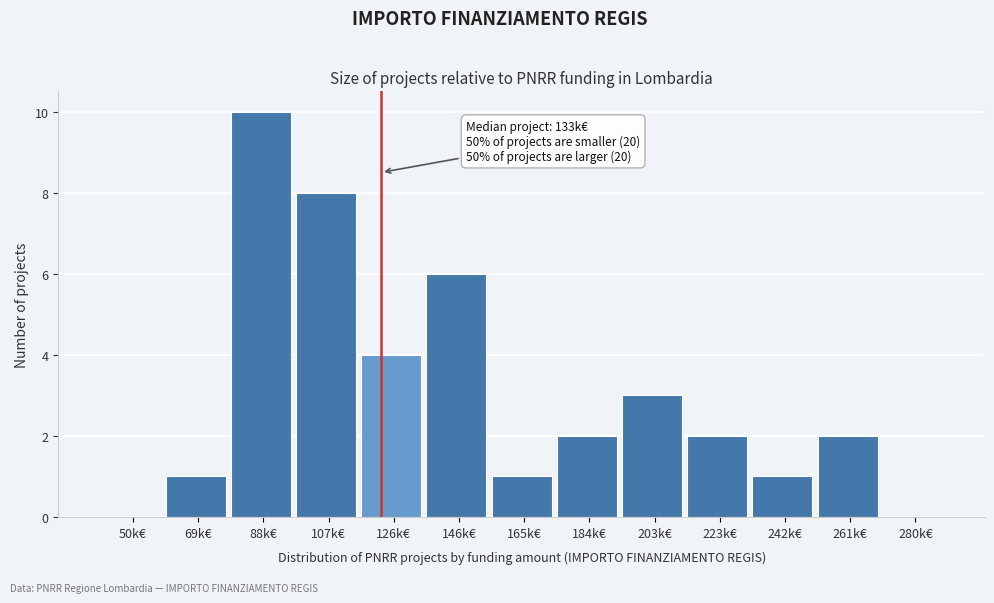

Reading left to right, list all the values displayed in this chart.

50k€=0	69k€=1	88k€=10	107k€=8	126k€=4	146k€=6	165k€=1	184k€=2	203k€=3	223k€=2	242k€=1	261k€=2	280k€=0